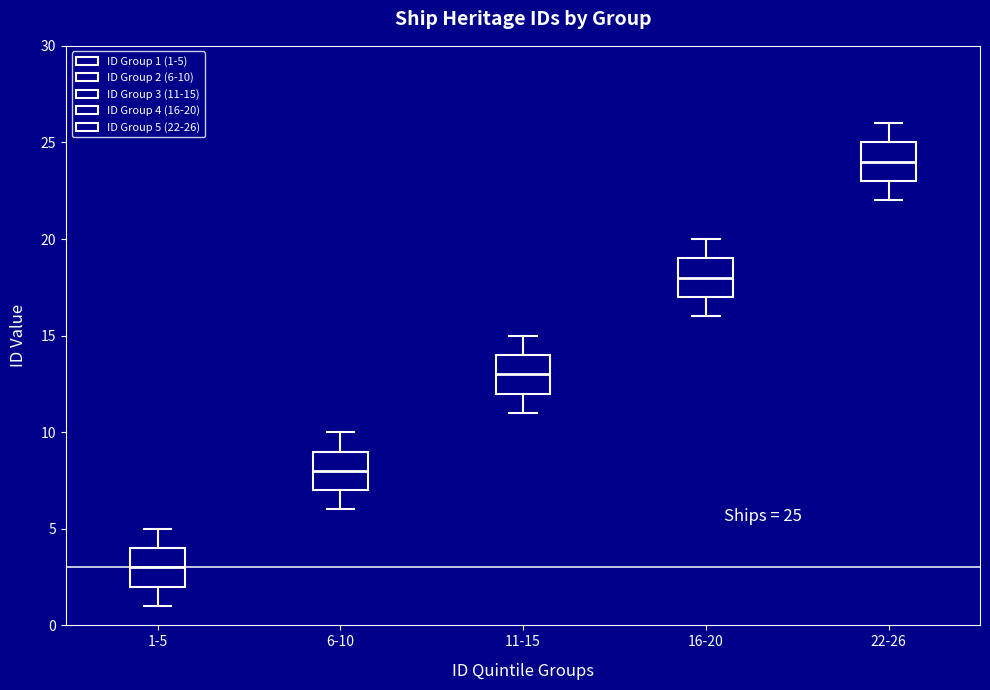

Which box's median line is the lowest?

1-5